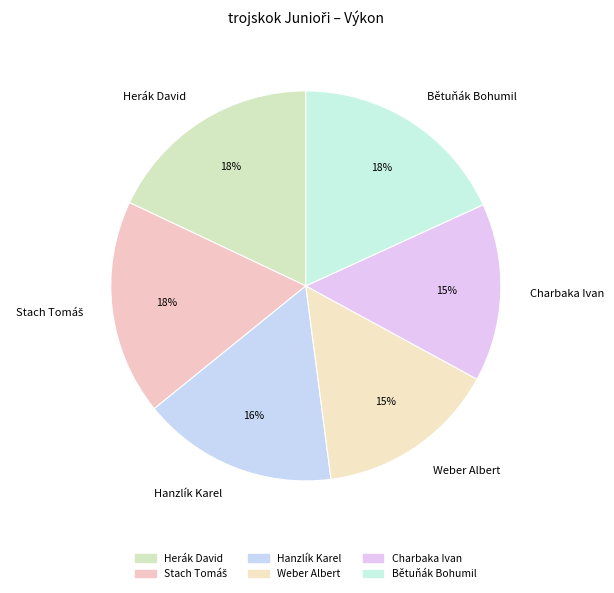

The Herák David slice represents 32% of the pie. True or false?

False